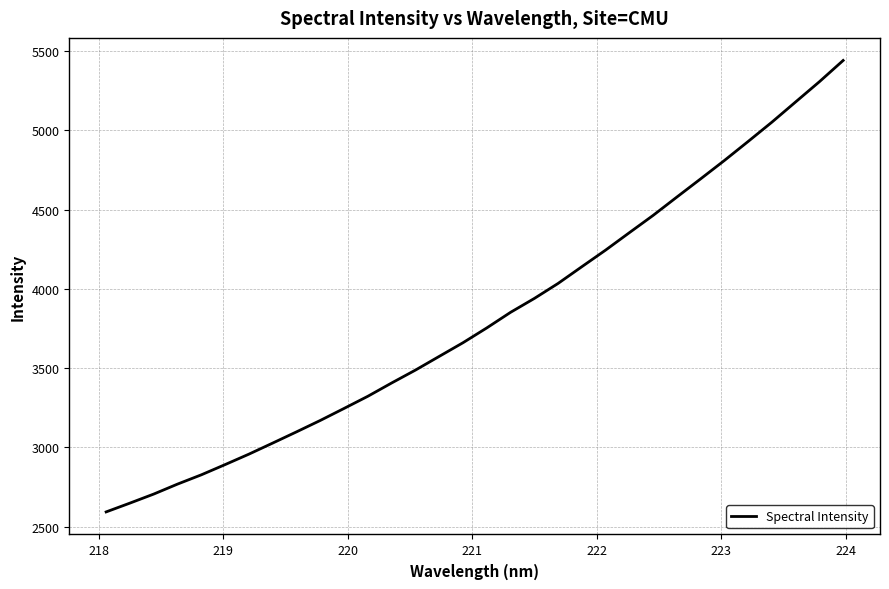

What is the smallest value displayed?

2593.3